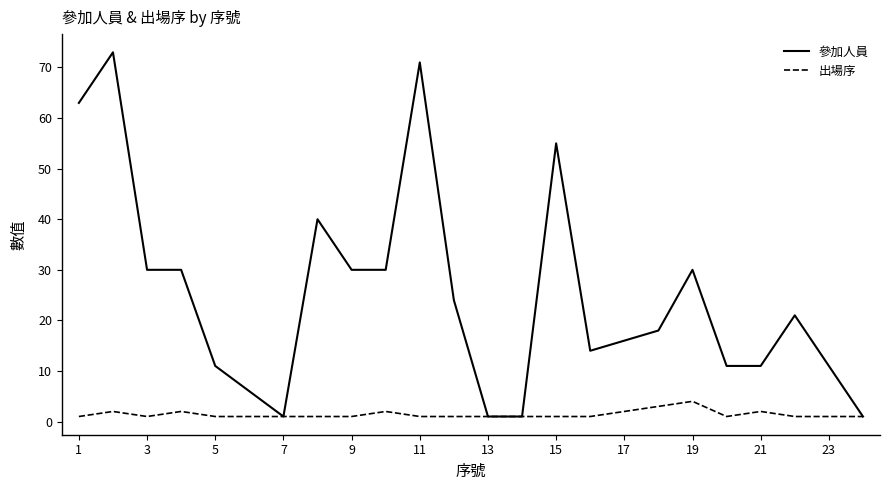

Which series has the widest spread of values?

參加人員